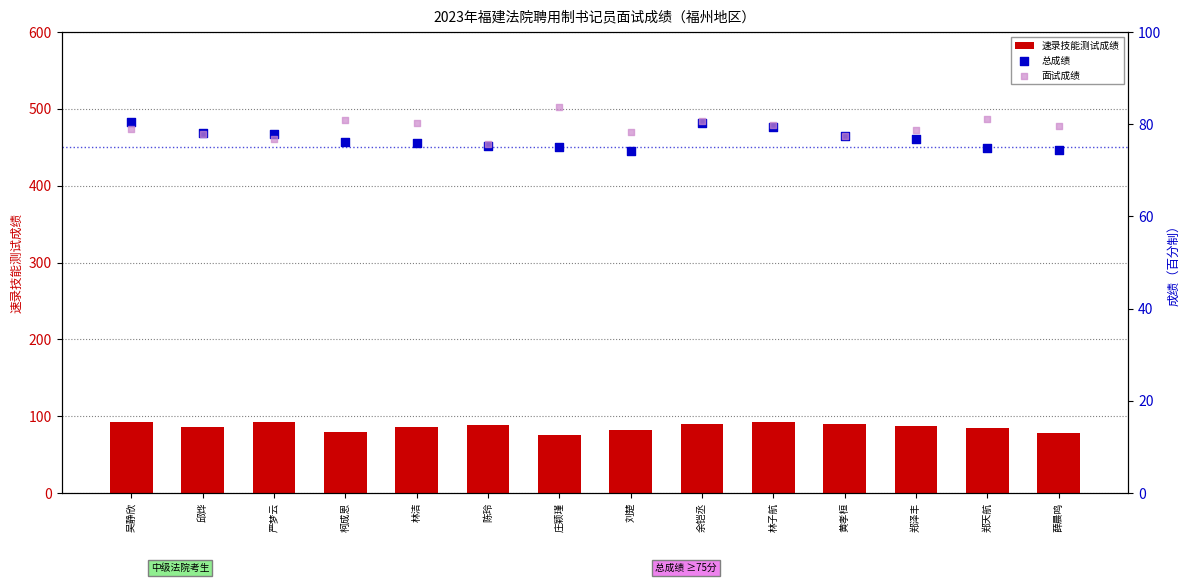

What are all the series names shown in the legend?

速录技能测试成绩, 总成绩, 面试成绩